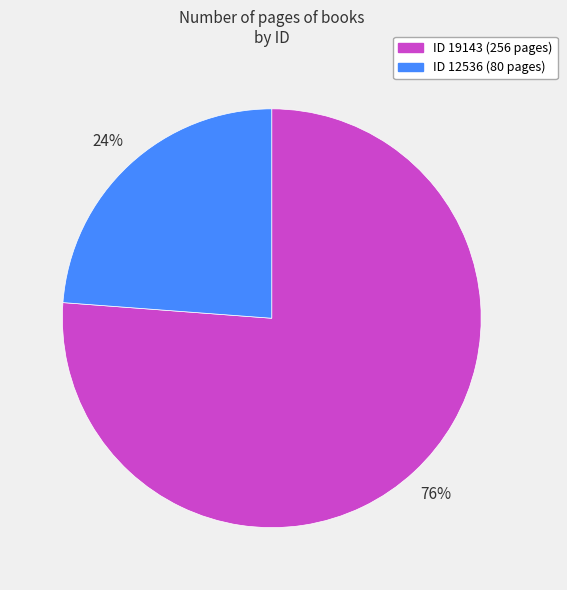

To the nearest percent, what is the difference between the largest and smallest slice percentages?

52%